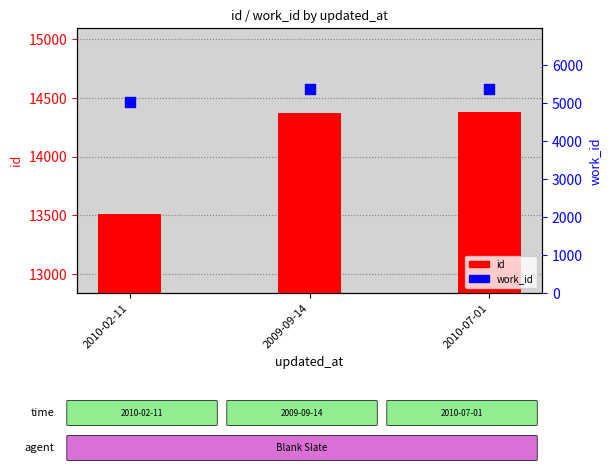

Which series has the largest Y range (max minus min)?

id